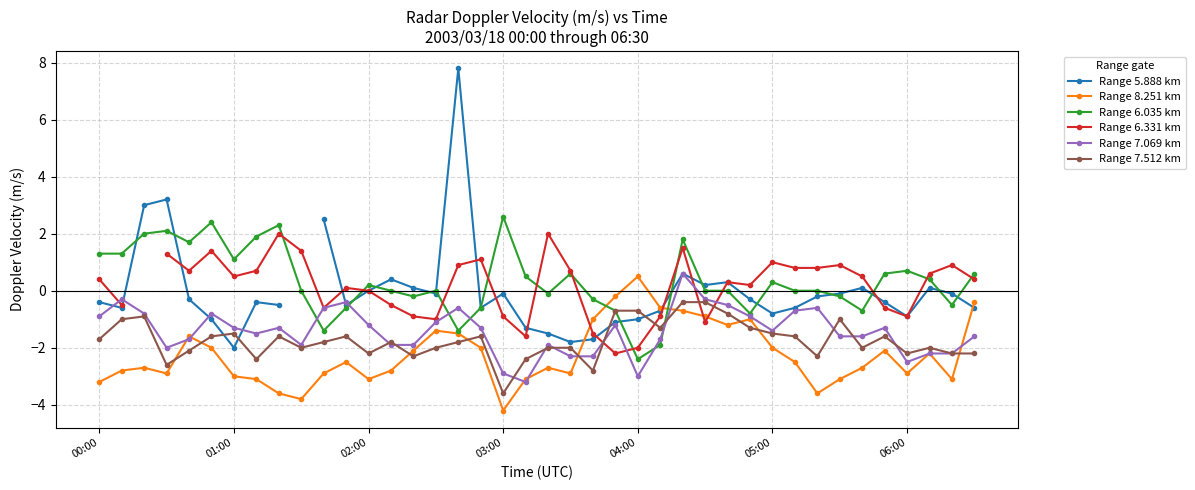

Which series has the largest range (max minus min)?

Range 5.888 km